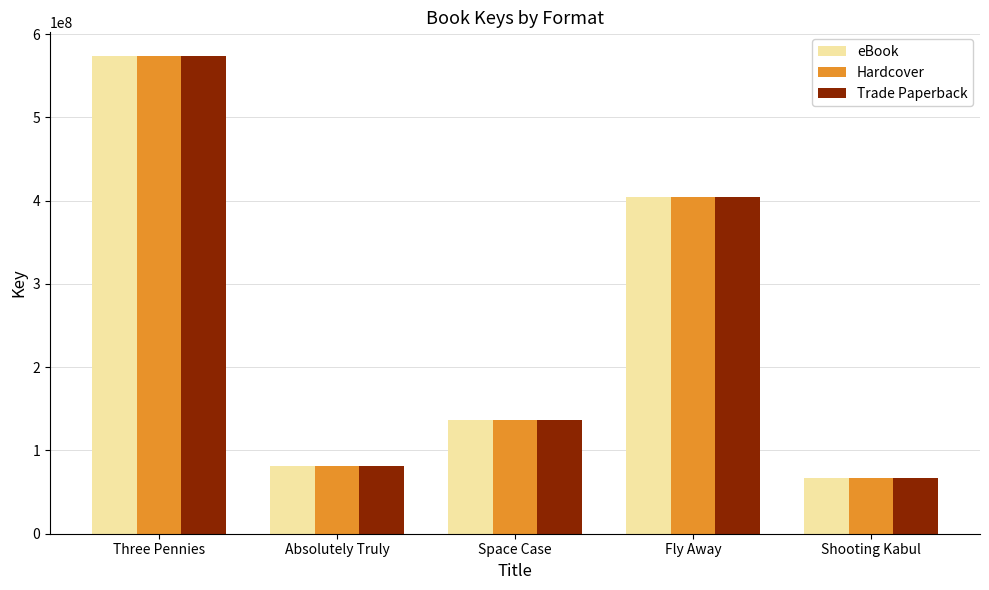

At which category is the sum across all series the highest?

Three Pennies